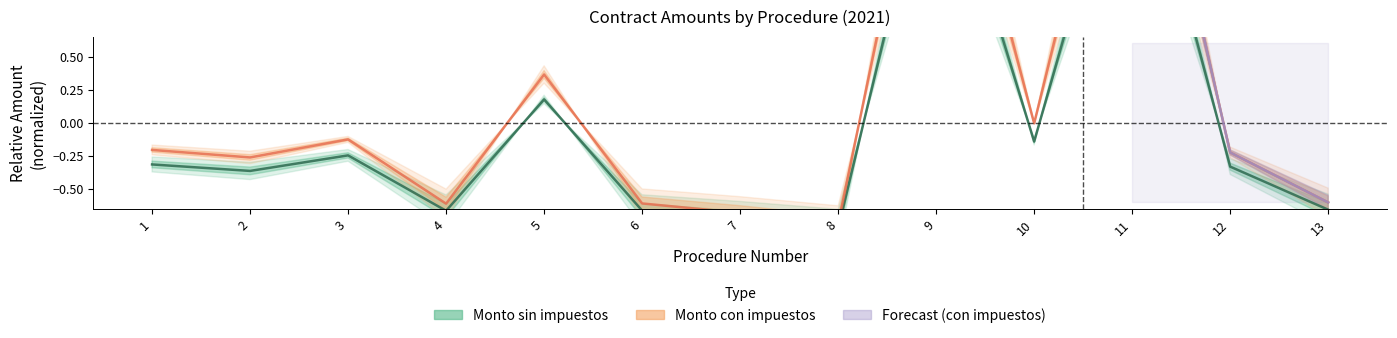

Reading left to right, what are all the values shown in this chart?

Monto sin impuestos: 1=-0.3	2=-0.4	3=-0.2	4=-0.7	5=0.2	6=-0.7	7=-0.7	8=-0.8	9=2.3	10=-0.1	11=2.5	12=-0.3	13=-0.7
Monto con impuestos: 1=-0.2	2=-0.3	3=-0.1	4=-0.6	5=0.4	6=-0.6	7=-0.7	8=-0.8	9=2.8	10=-0.0	11=3.0	12=-0.2	13=-0.6